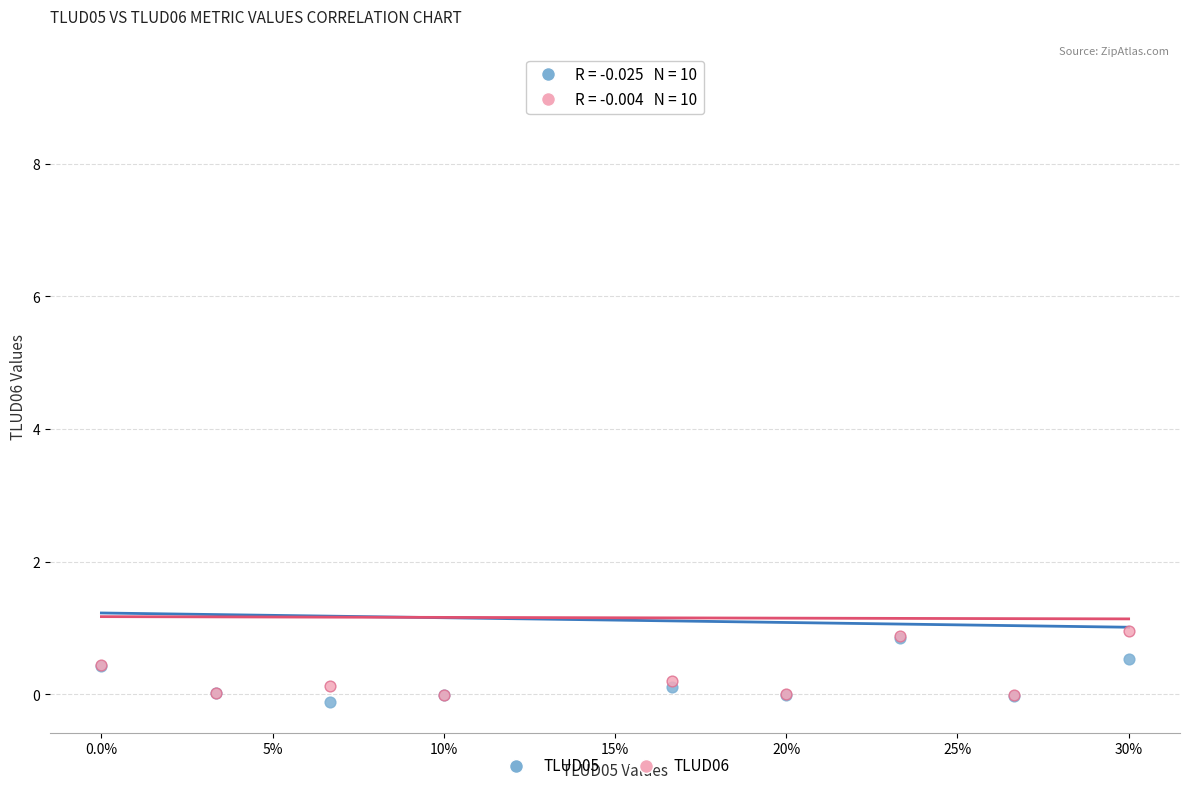

Which series contains the lowest Y value?

TLUD05